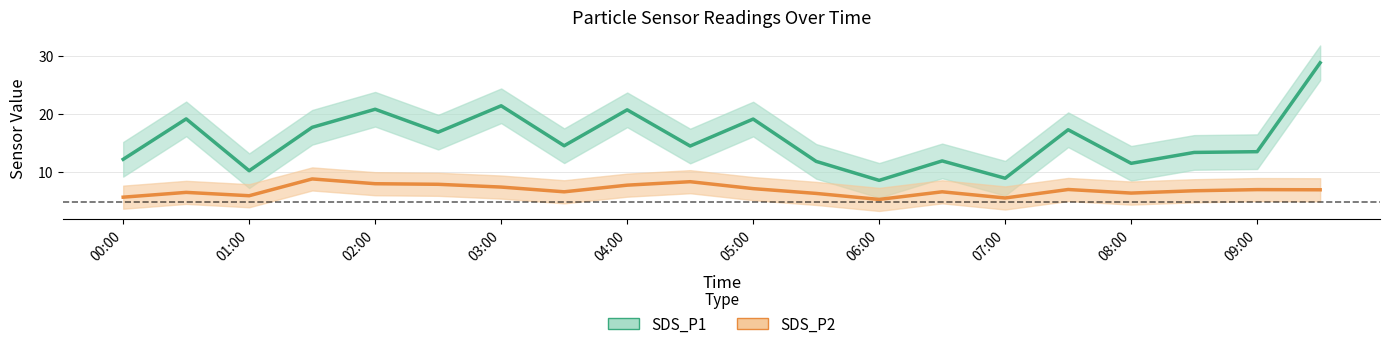

What is the difference between the highest and lowest values at 13?

5.3